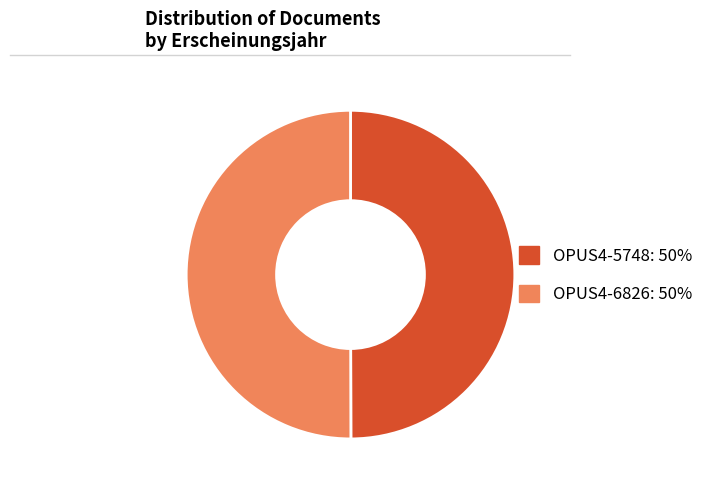

Is it true that OPUS4-5748: 50% is 39% of the pie?

False